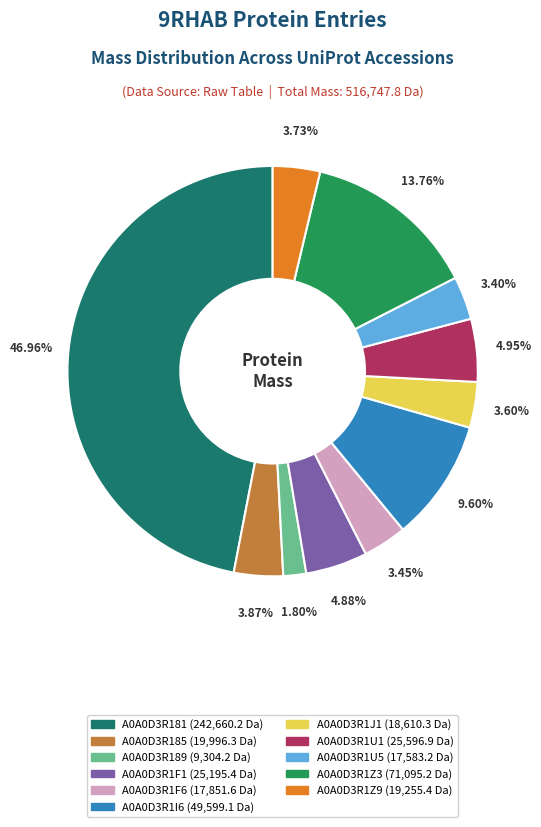

To the nearest percent, what percentage of the pie is A0A0D3R1J1?

4%